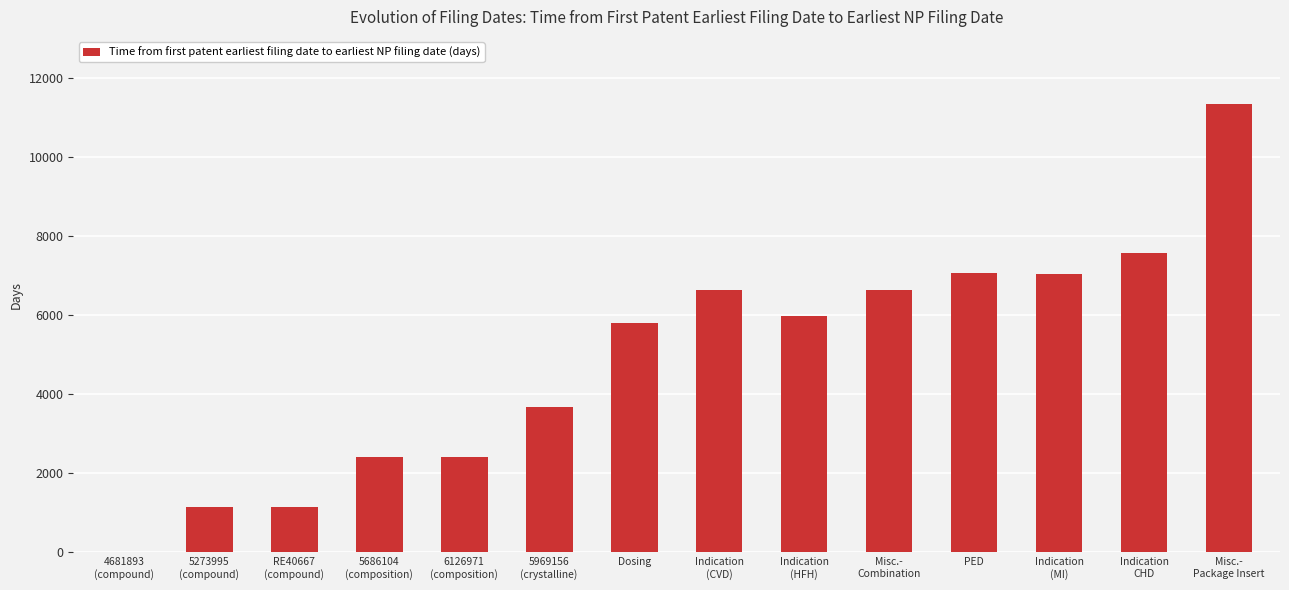

Count the number of data series in this chart.

1